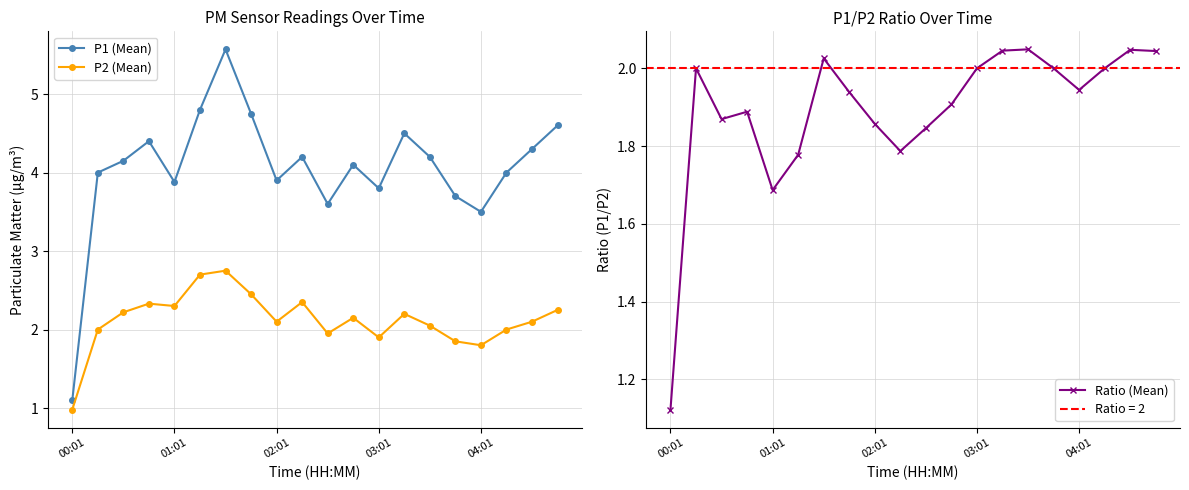

What are all the series names shown in the legend?

P1 (Mean), P2 (Mean), Ratio (Mean)